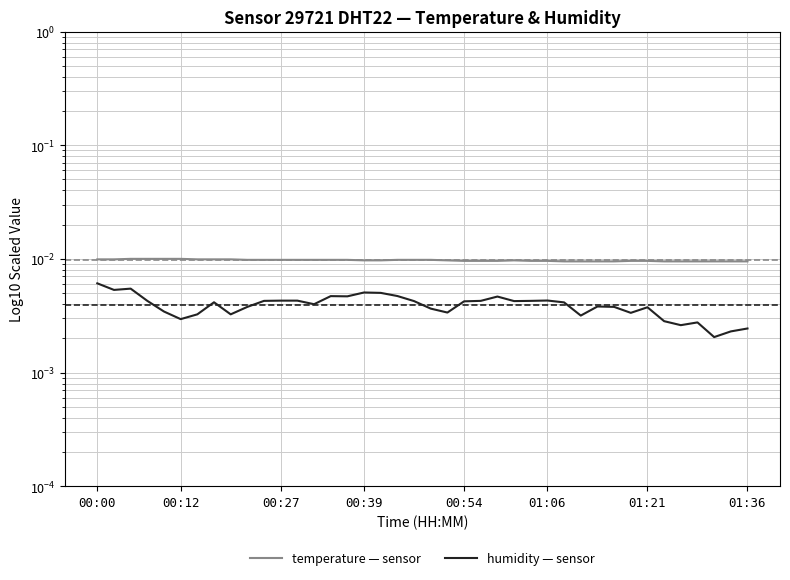

True or false: temperature — sensor has a value of 0.0 at 17.

True